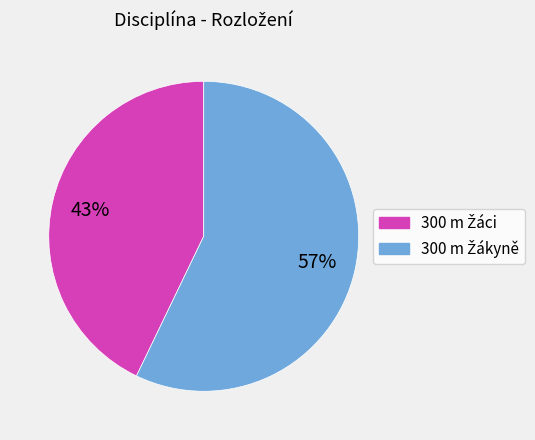

To the nearest percent, what is the average slice percentage?

50%